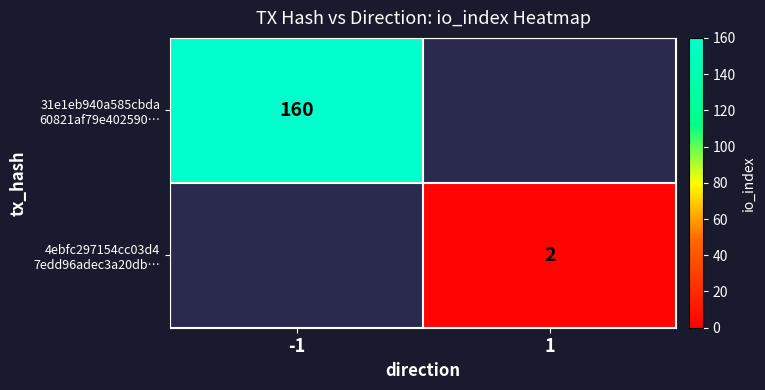

Which has a higher value, 1 or -1?

-1